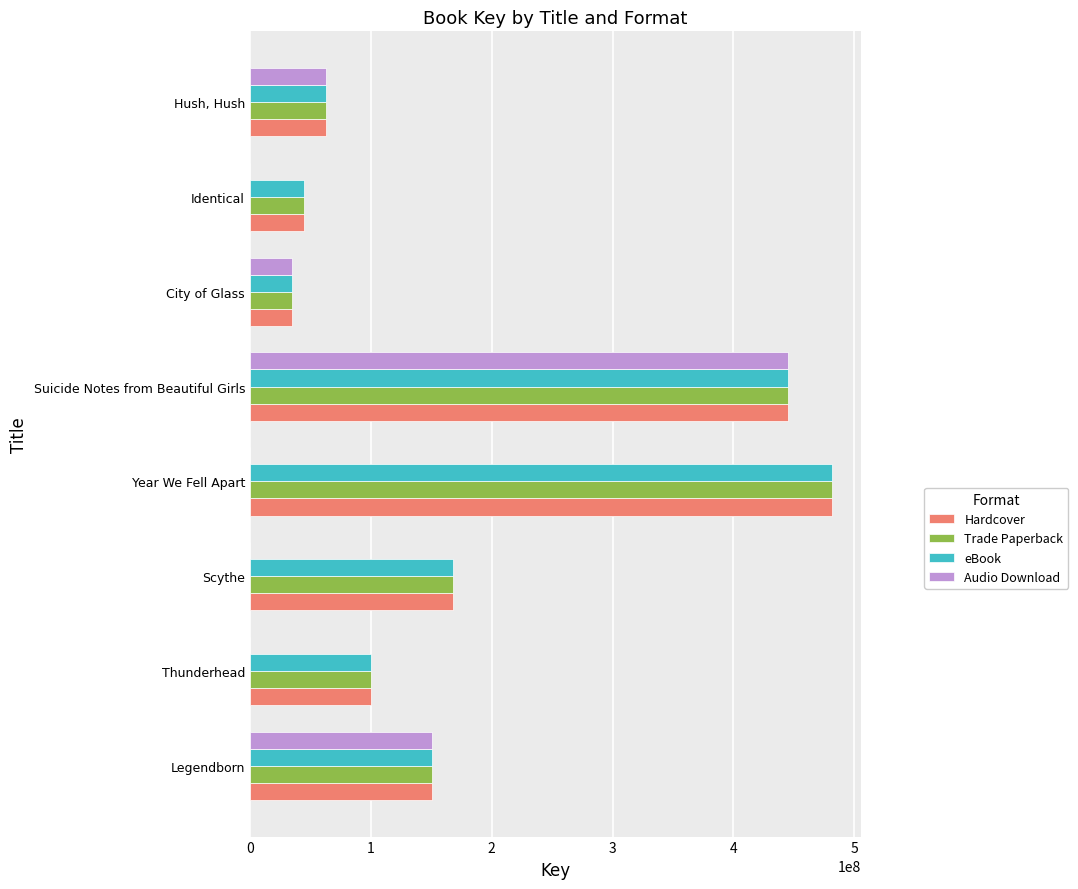

What is the total value across all series at Scythe?

504245922